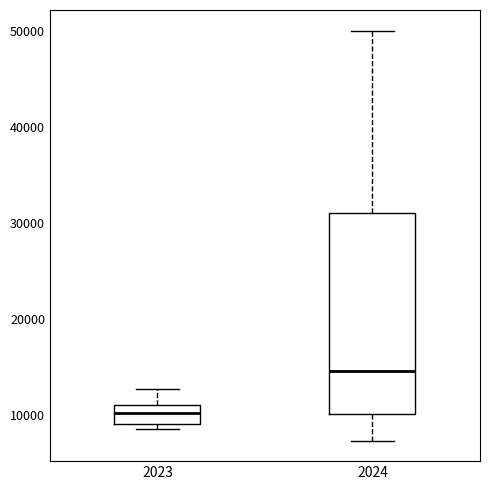

Reading left to right, transcribe this box plot: for each box, give where its median line is, the range the box spans, and where its two whiskers end, as read against the y-axis. The values are not printed on the chart, so give them approximately, as read against the axis.

2023: median 10000, box 9000 to 11000, whiskers 9000 (just below the box's lower edge) to 13000
2024: median 15000, box 10000 to 31000, whiskers 7000 to 50000